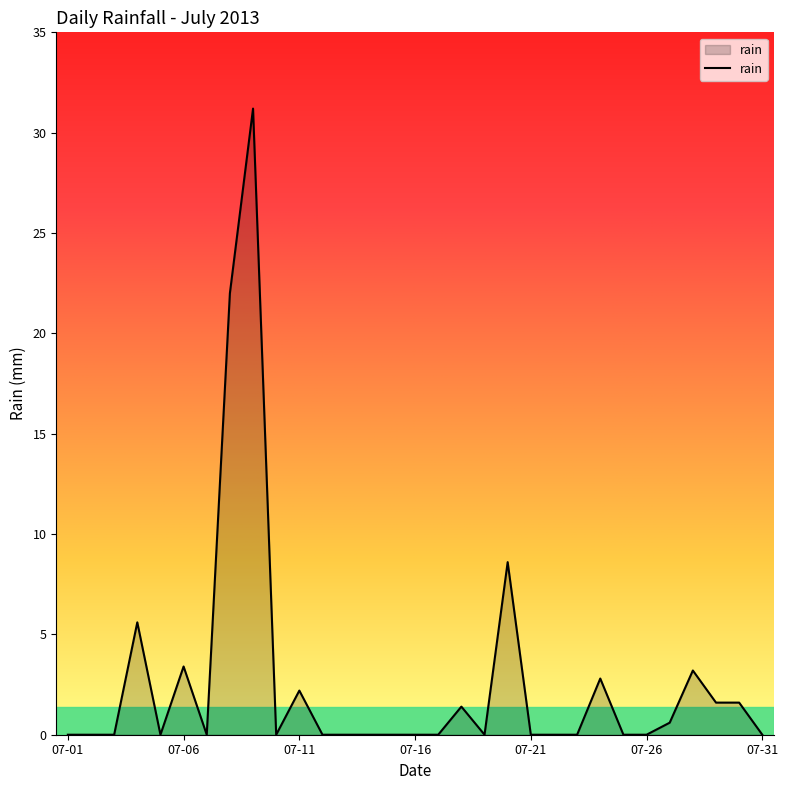

What is the difference between the maximum and minimum values?

31.2